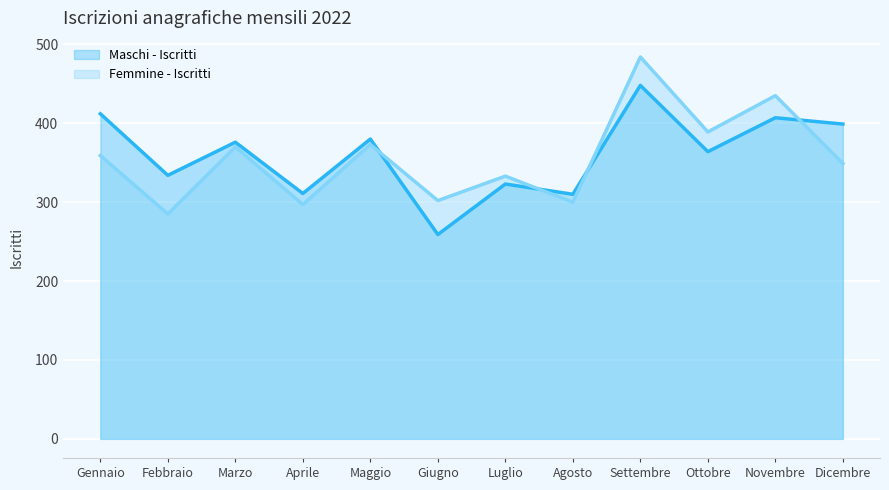

Rank the series at Maggio from lowest to highest value.

Femmine - Iscritti, Maschi - Iscritti